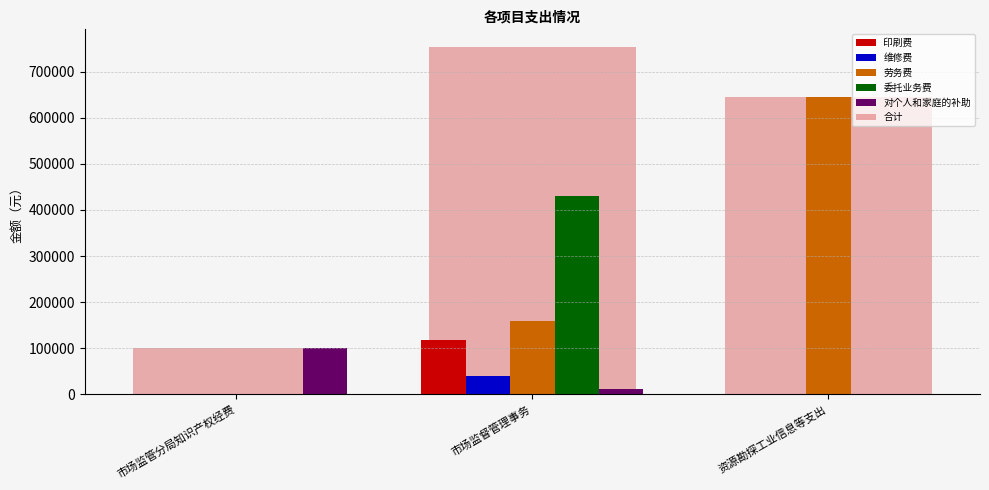

Reading left to right, what are all the values shown in this chart?

印刷费: 0.0	117493.0	0.0
维修费: 0.0	40000.0	0.0
劳务费: 0.0	157853.0	645000.0
委托业务费: 0.0	429752.0	0.0
对个人和家庭的补助: 99189.0	9845.5	0.0
合计: 99189.0	754943.5	645000.0